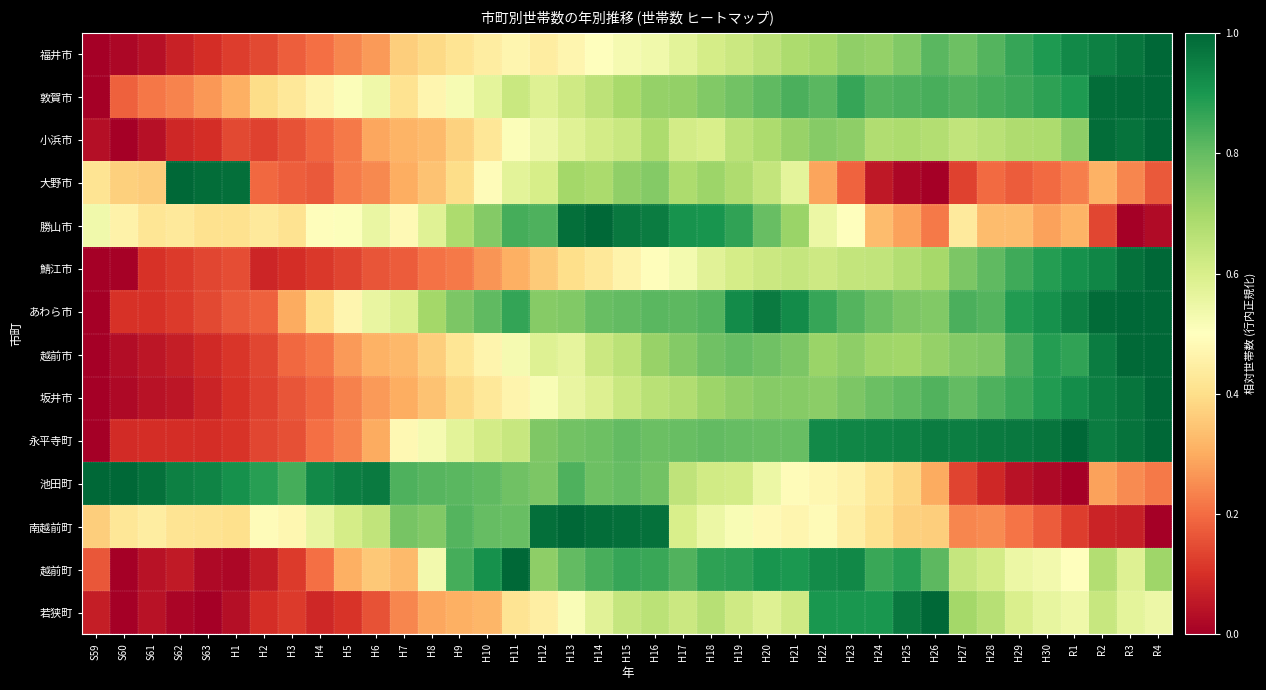

What is the maximum value shown in the chart?

1.0